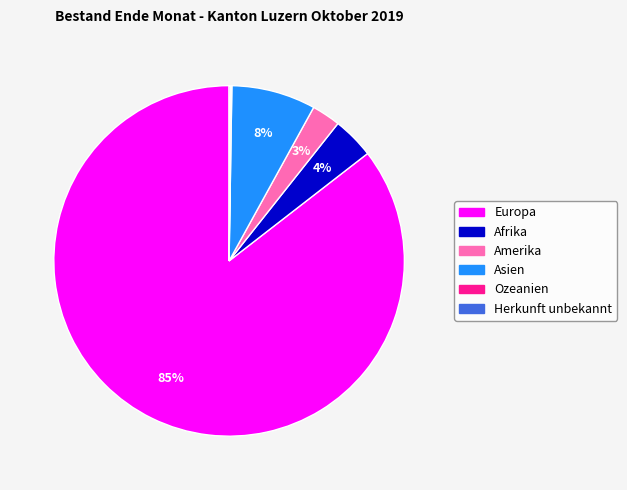

Which category has the biggest portion of the pie?

Europa